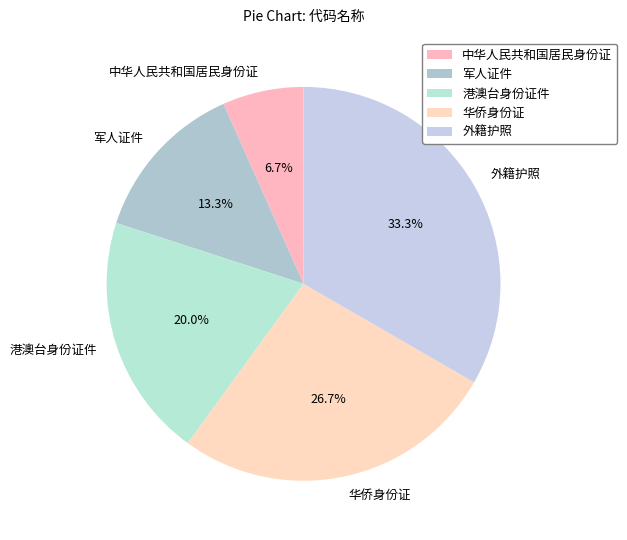

Is there a majority slice in this chart?

No